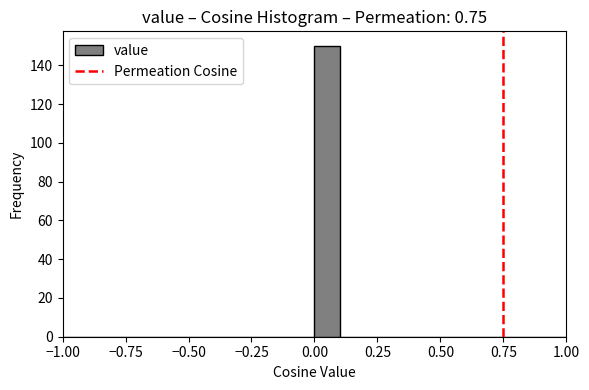

Read against the x-axis, roughly where is the centre of the tallest bar?

0.05